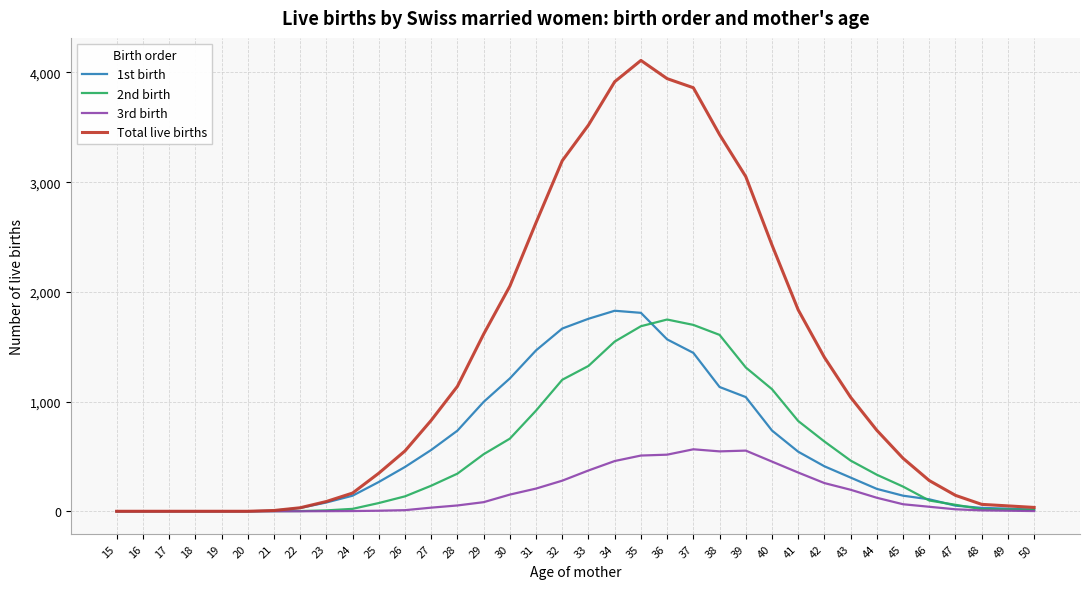

The value of 2nd birth at 35 is 1687. True or false?

True